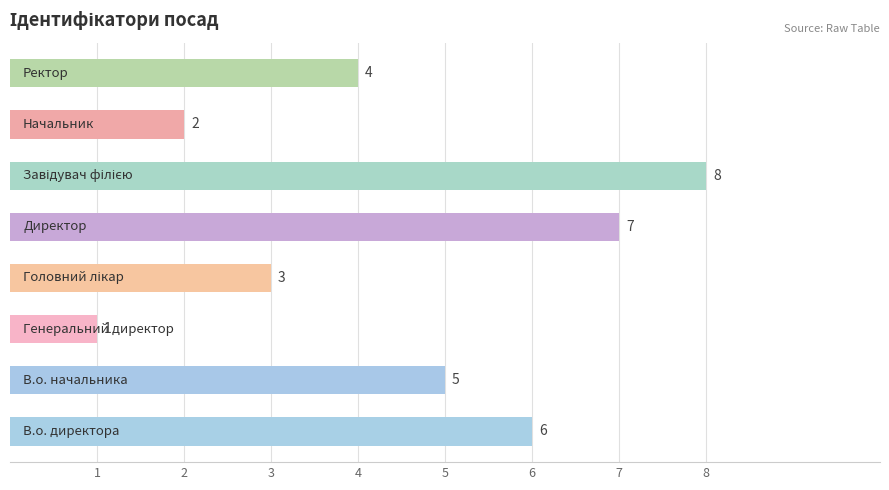

What is the maximum value shown in the chart?

8